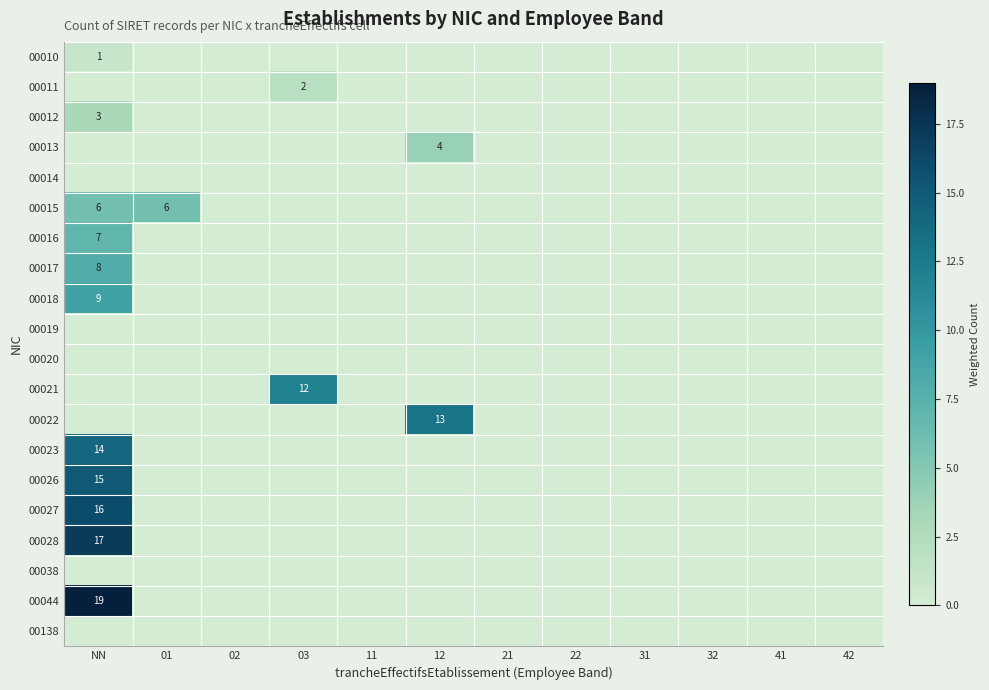

The 00021 series shows 12 at 03. True or false?

True